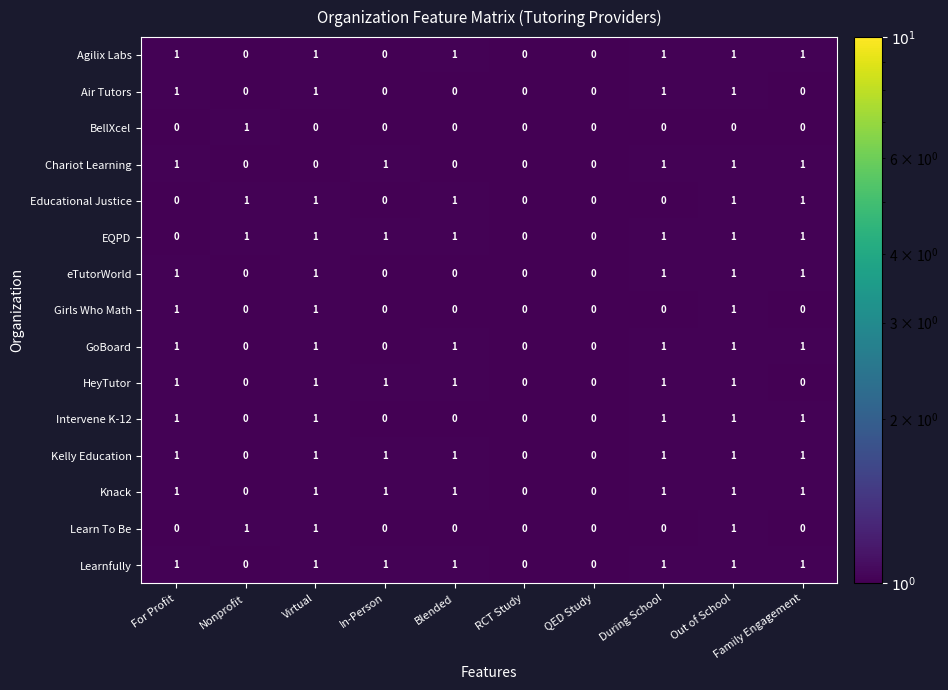

Count the HeyTutor values in the range 0 to 1.

10